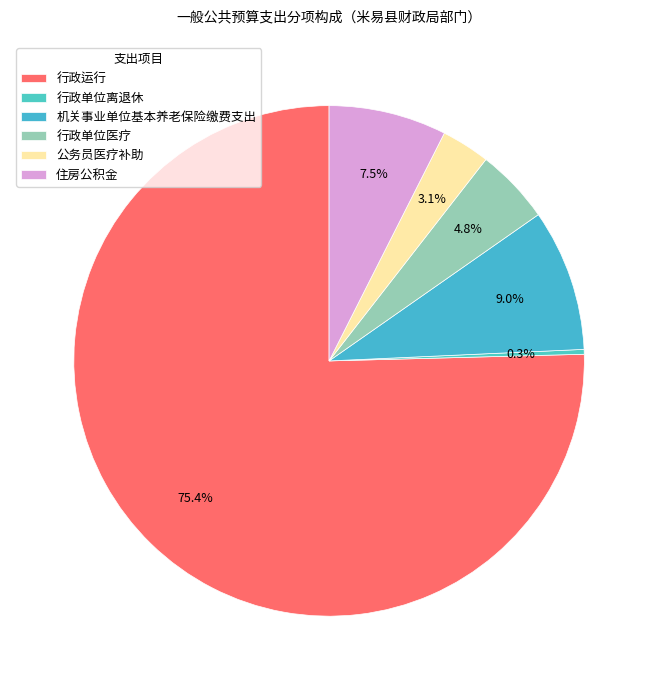

Which category has the smallest portion of the pie?

行政单位离退休